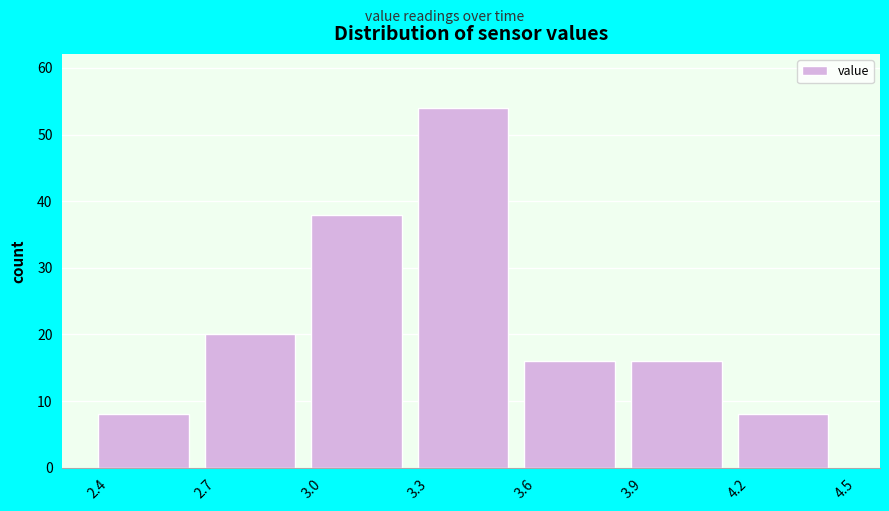

Reading left to right, transcribe this chart: for each bar, give the range it covers on the x-axis and its height. The values are not printed on the chart, so give them approximately, as read against the axis.

2.4 to 2.7: 8
2.7 to 3.0: 20
3.0 to 3.3: 38
3.3 to 3.6: 54
3.6 to 3.9: 16
3.9 to 4.2: 16
4.2 to 4.5: 8